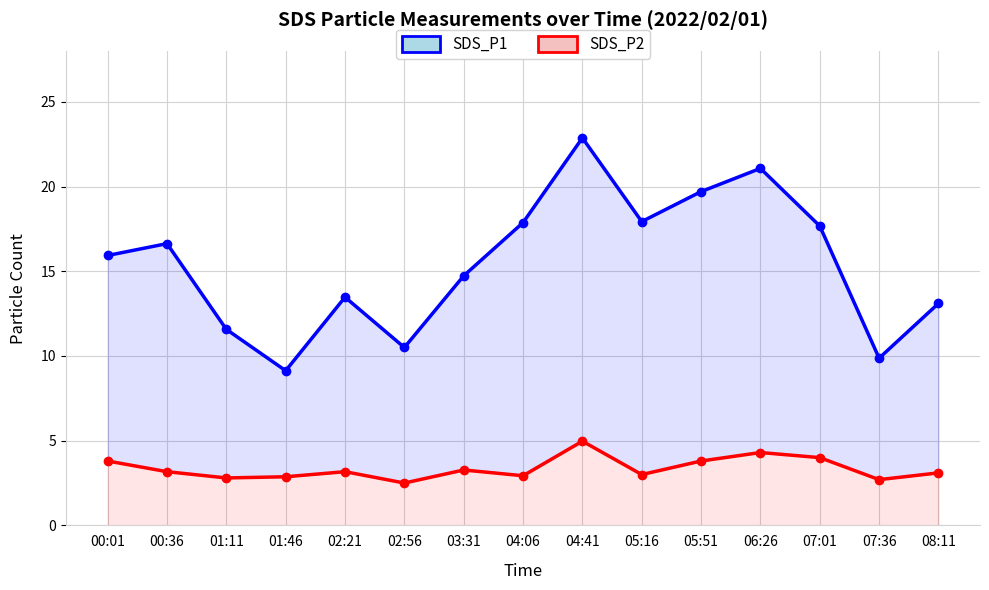

At which category does SDS_P1 reach its first local peak?

00:36